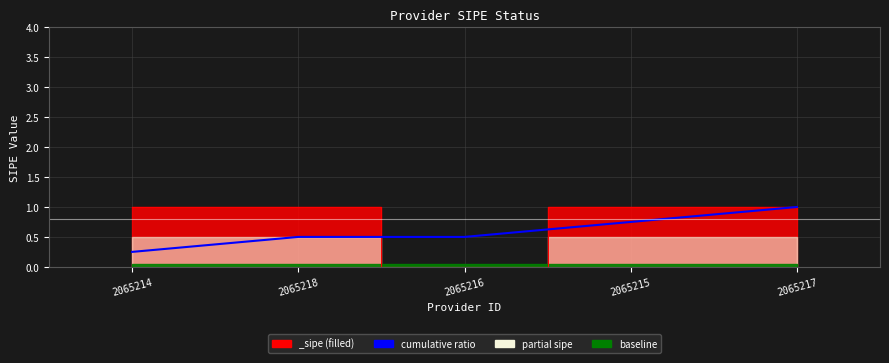

What is the average value?

0.6